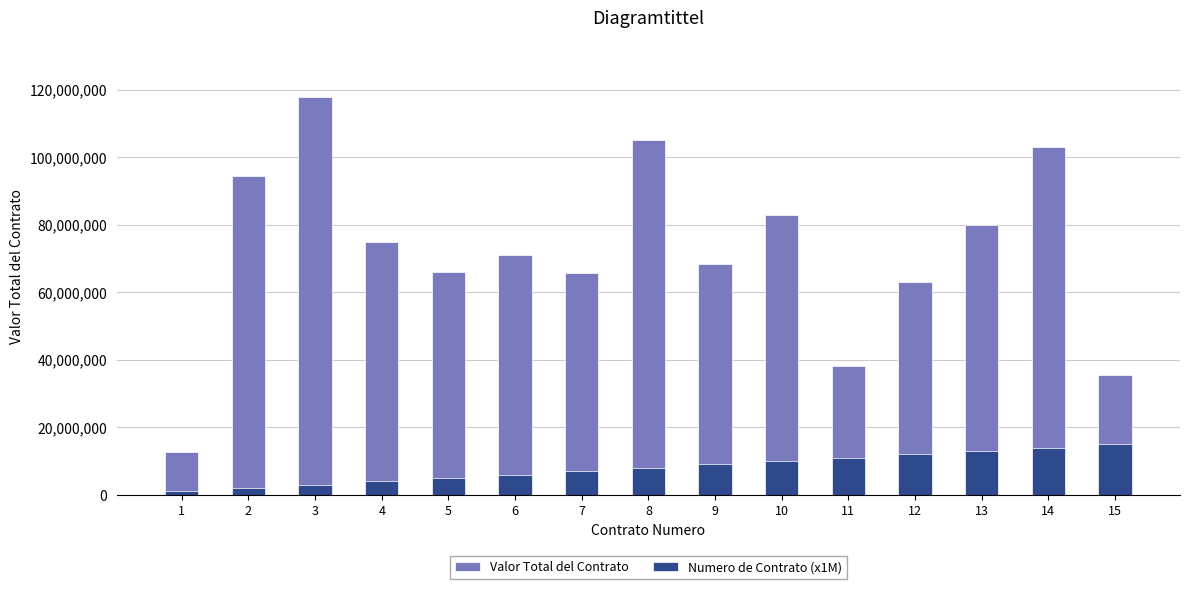

What are all the series names shown in the legend?

Valor Total del Contrato, Numero de Contrato (x1M)